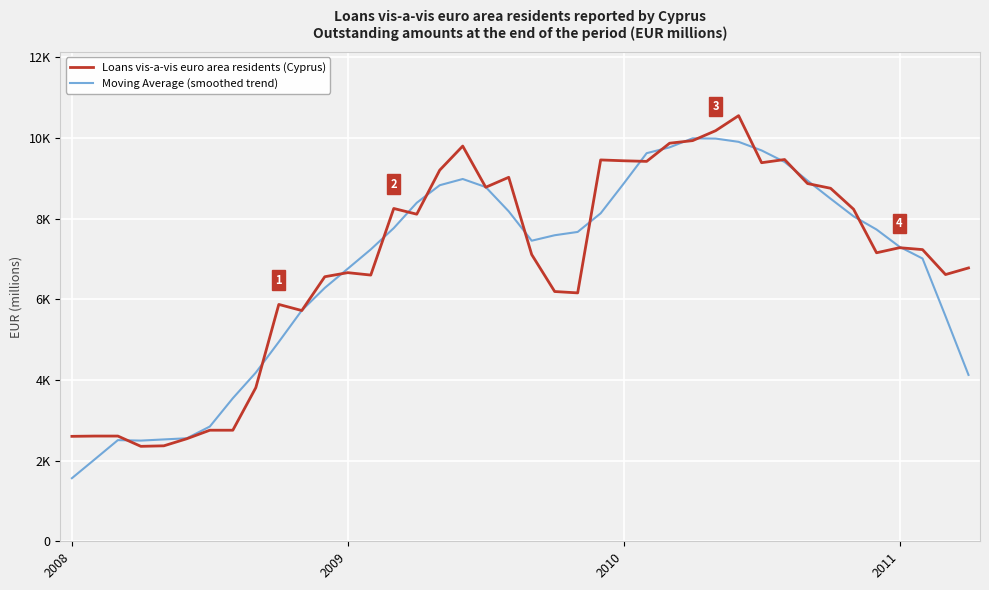

Where is Loans vis-a-vis euro area residents (Cyprus) nearest to the value 6456?

11